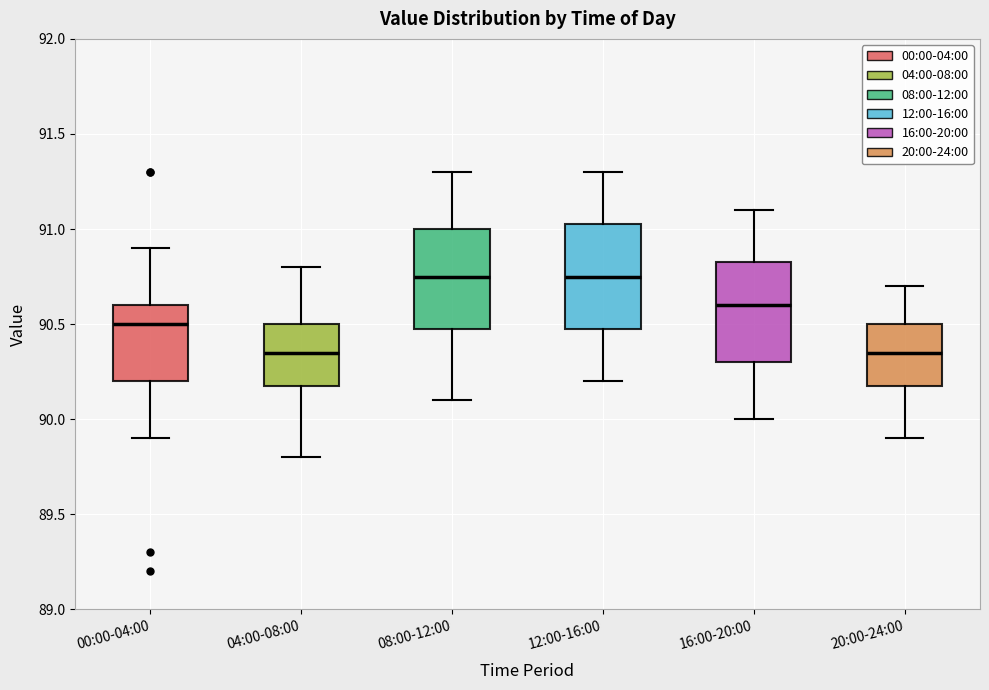

Reading left to right, transcribe this box plot: for each box, give where its median line is, the range the box spans, and where its two whiskers end, as read against the y-axis. The values are not printed on the chart, so give them approximately, as read against the axis.

00:00-04:00: median 90.50, box 90.20 to 90.60, whiskers 89.90 to 90.90
04:00-08:00: median 90.35, box 90.20 to 90.50, whiskers 89.80 to 90.80
08:00-12:00: median 90.75, box 90.50 to 91.00, whiskers 90.10 to 91.30
12:00-16:00: median 90.75, box 90.50 to 91.05, whiskers 90.20 to 91.30
16:00-20:00: median 90.60, box 90.30 to 90.85, whiskers 90.00 to 91.10
20:00-24:00: median 90.35, box 90.20 to 90.50, whiskers 89.90 to 90.70